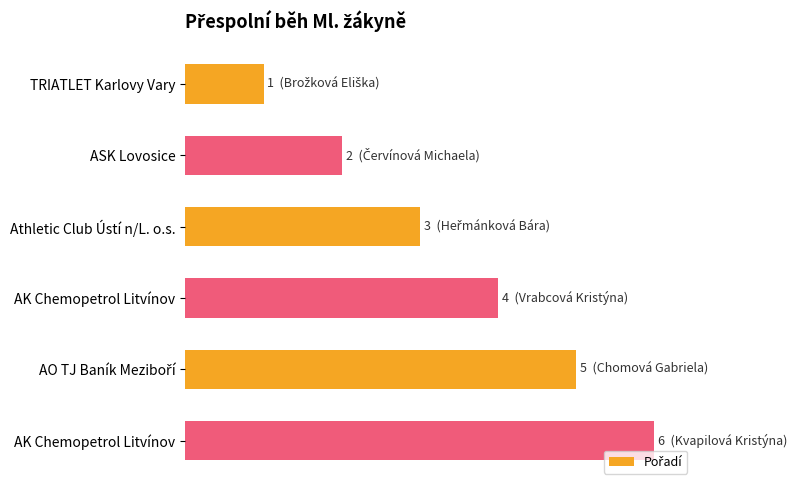

What is the average value?

4